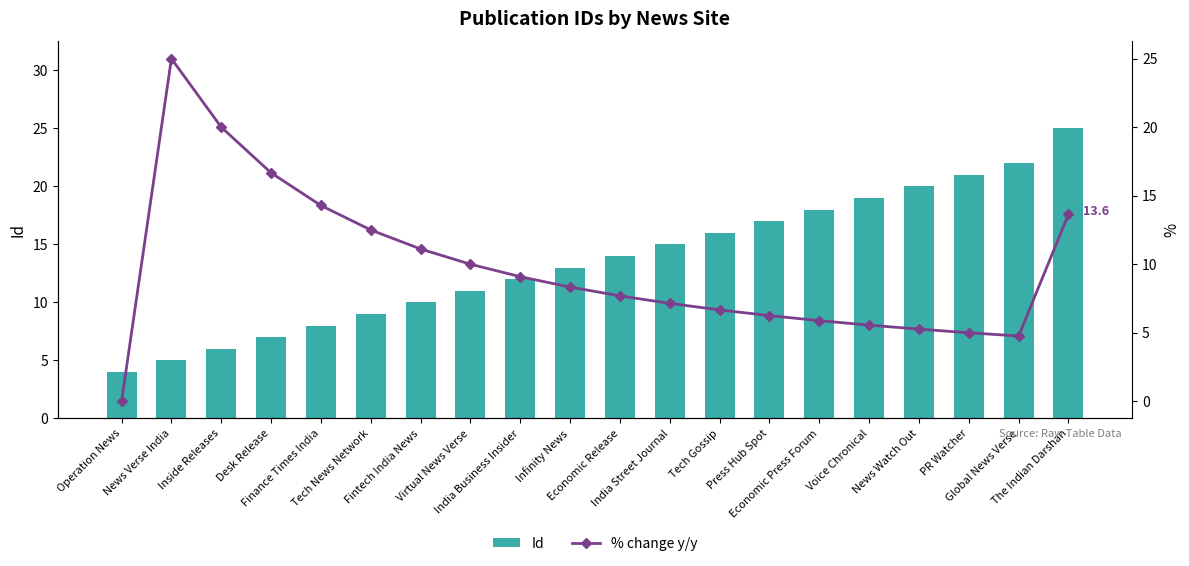

At which category is the sum across all series the highest?

The Indian Darshan